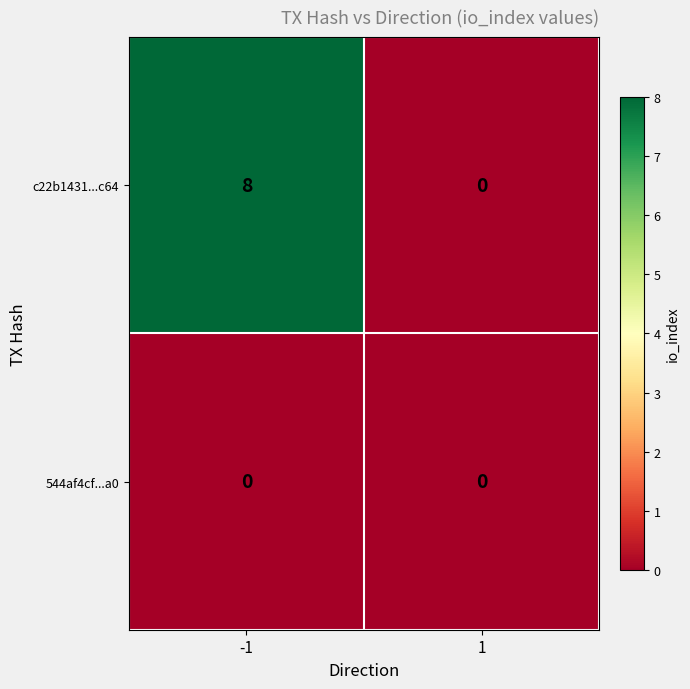

Is it true that c22b1431...c64 equals 0 at 1?

True